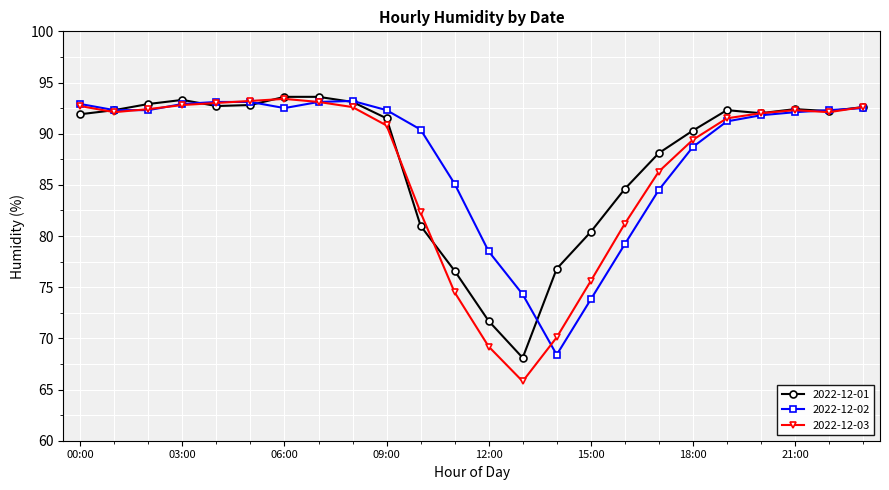

Count the number of data series in this chart.

3